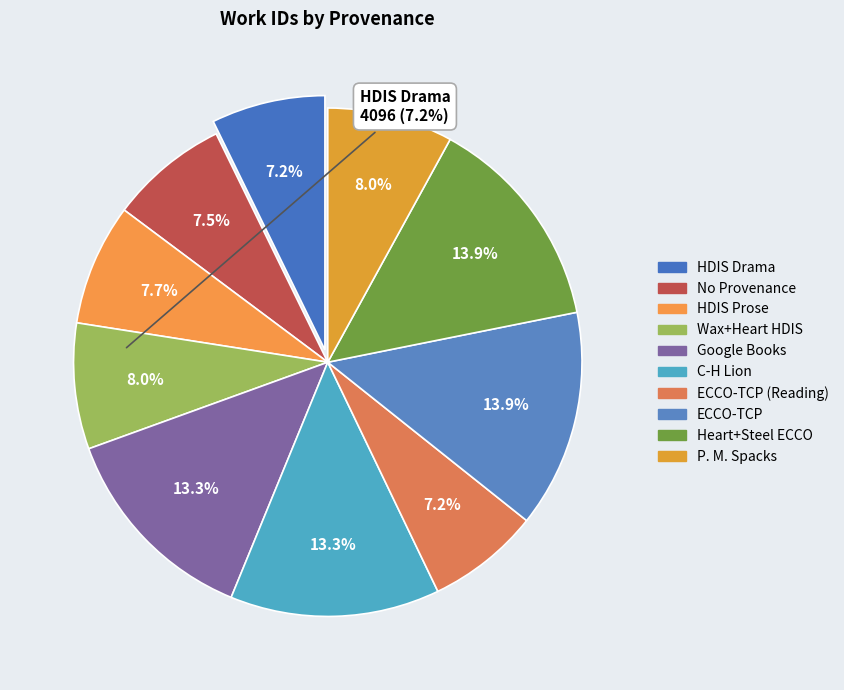

How many slices are in this pie chart?

10